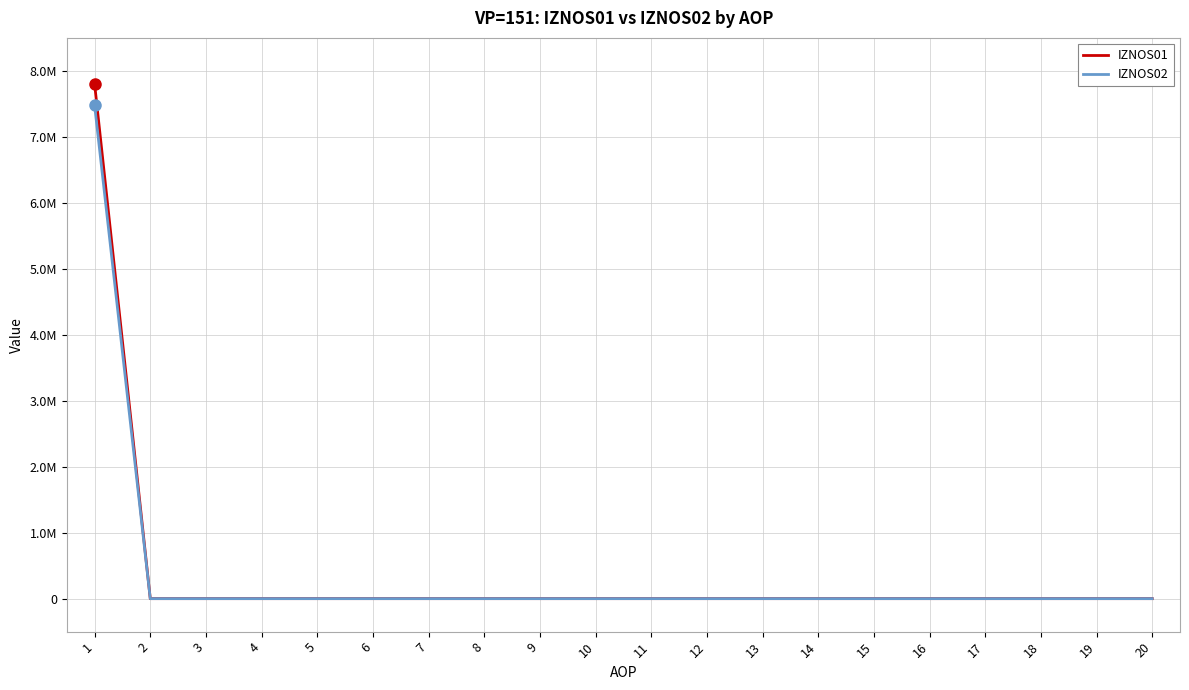

Is it true that IZNOS02 equals 0.0 at 17?

True